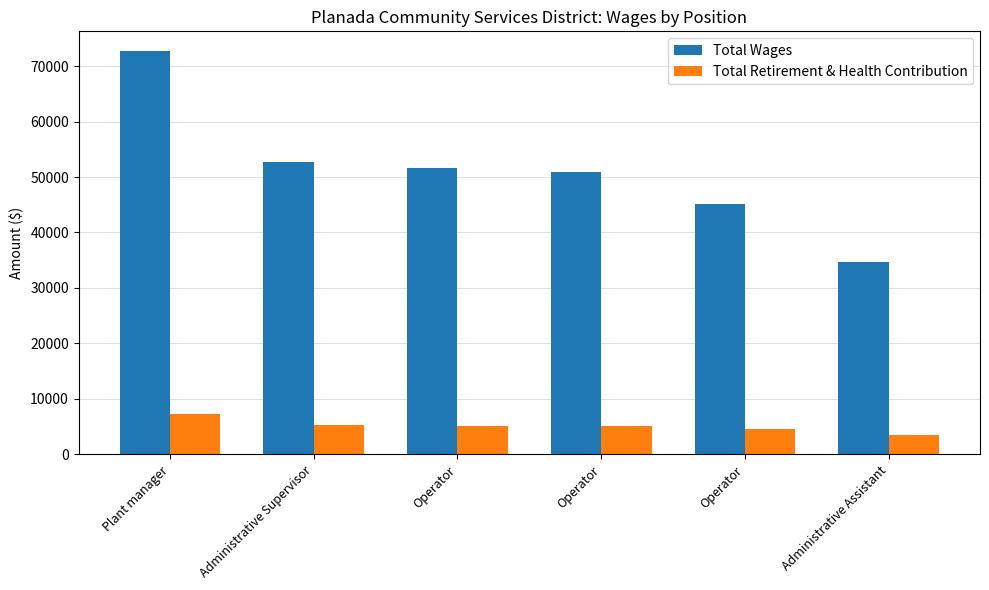

What are all the series names shown in the legend?

Total Wages, Total Retirement & Health Contribution